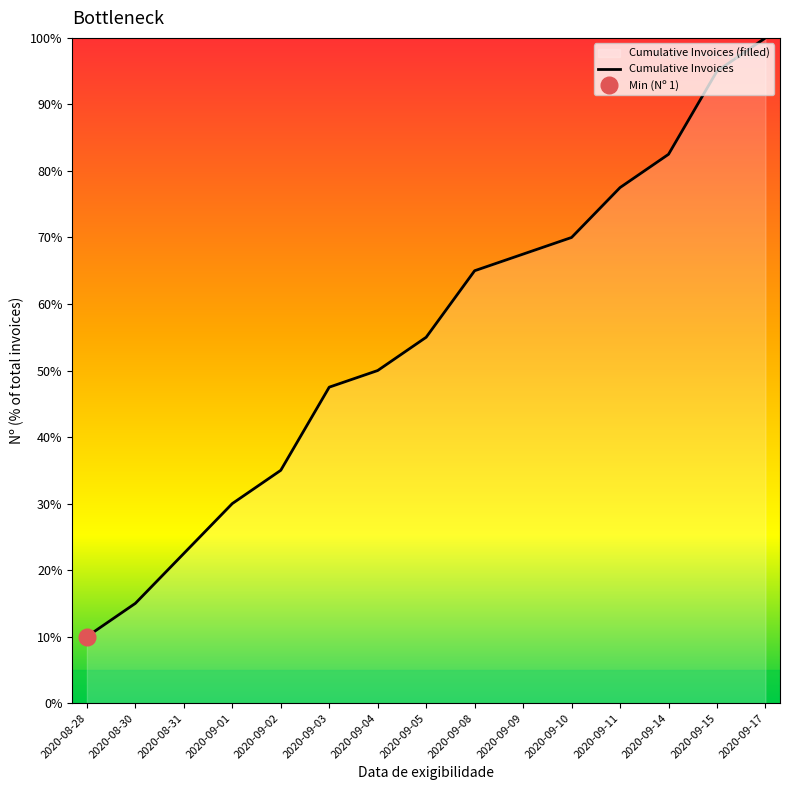

What is the average value?

54.8